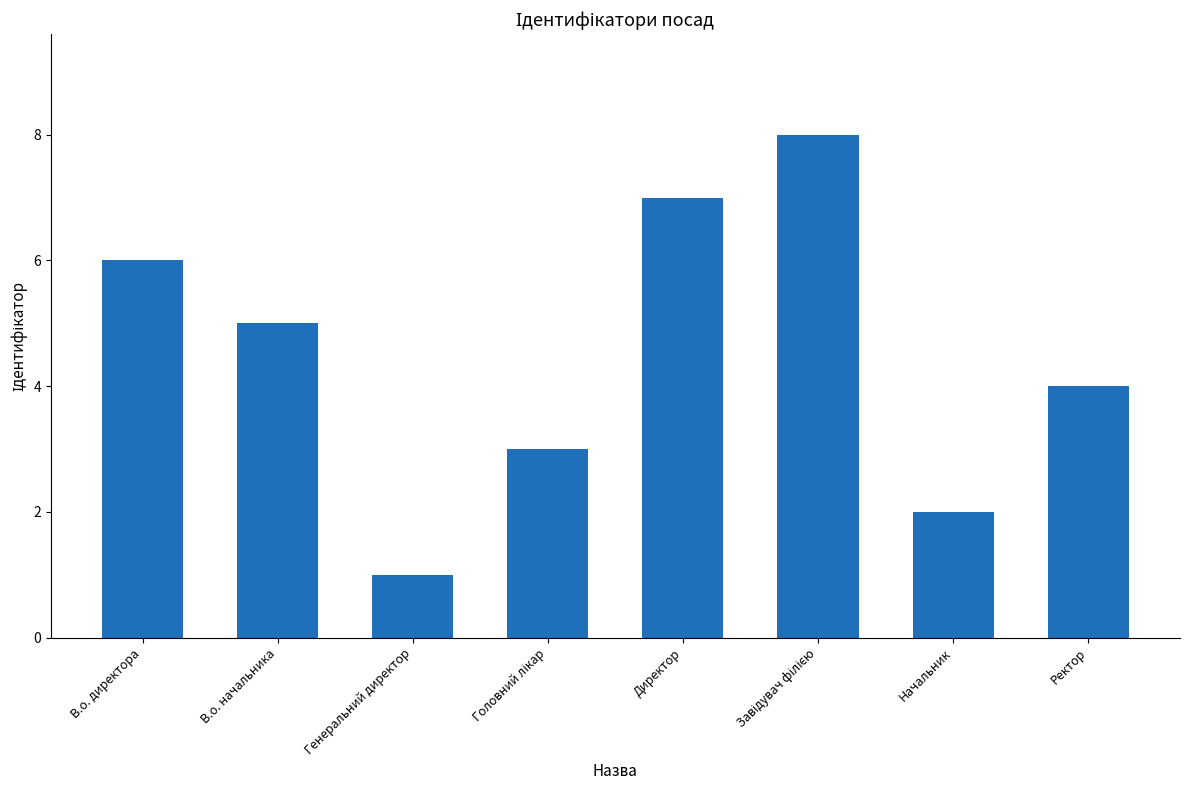

What position from the left is Ректор?

8